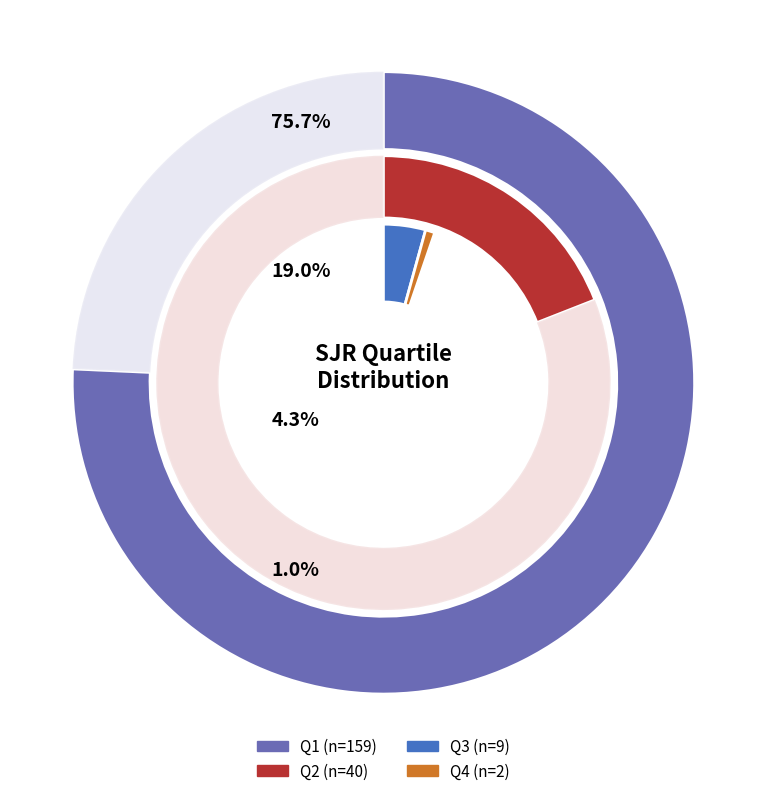

Combined, do Q1 and Q3 account for over 50%?

Yes